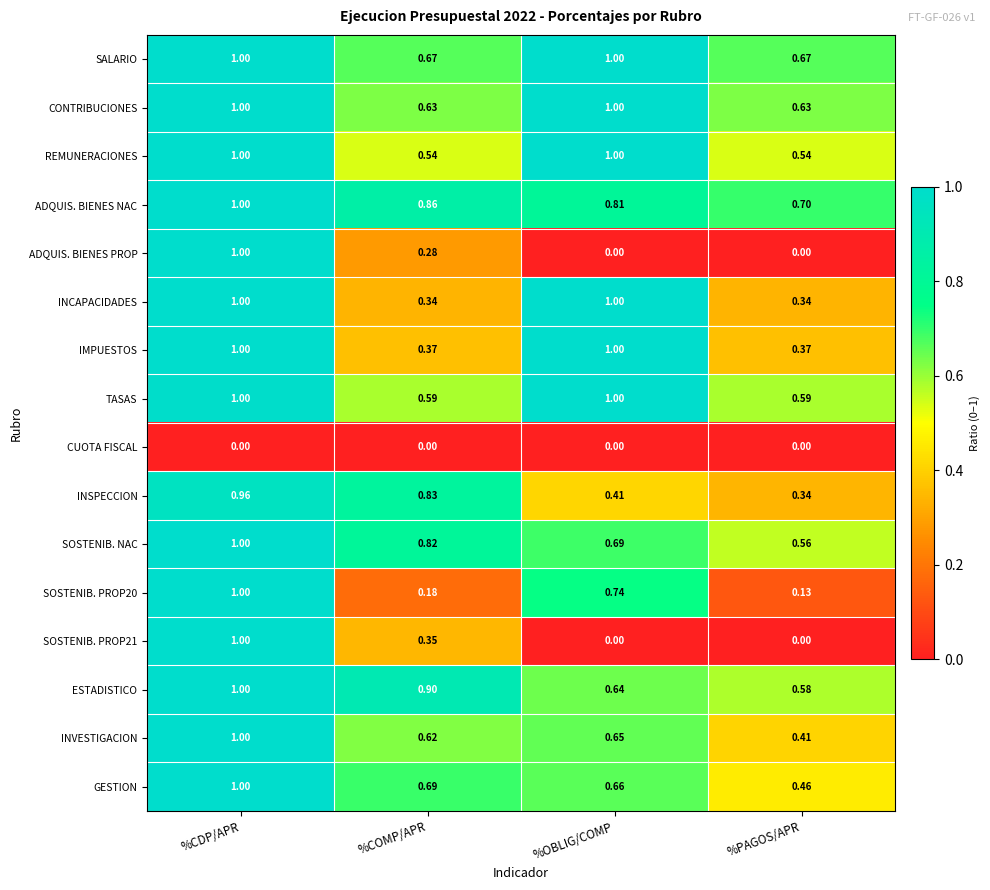

At which label is SOSTENIB. NAC closest to 0?

%PAGOS/APR